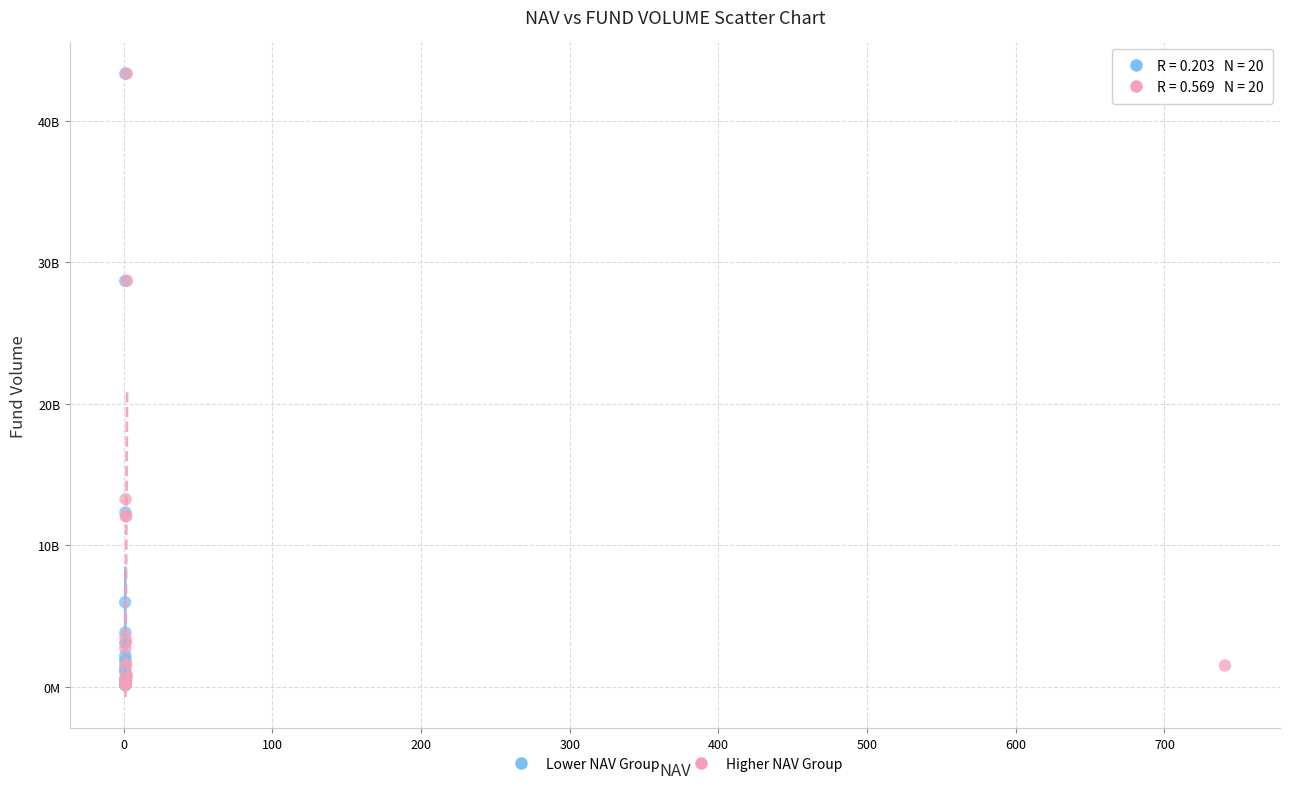

What are all the series names shown in the legend?

Lower NAV Group, Higher NAV Group